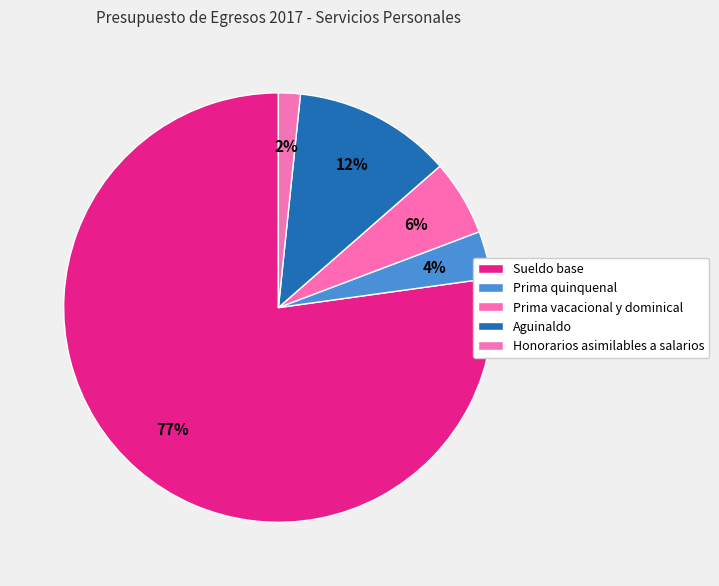

Combined, do Sueldo base and Prima quinquenal account for over 50%?

Yes